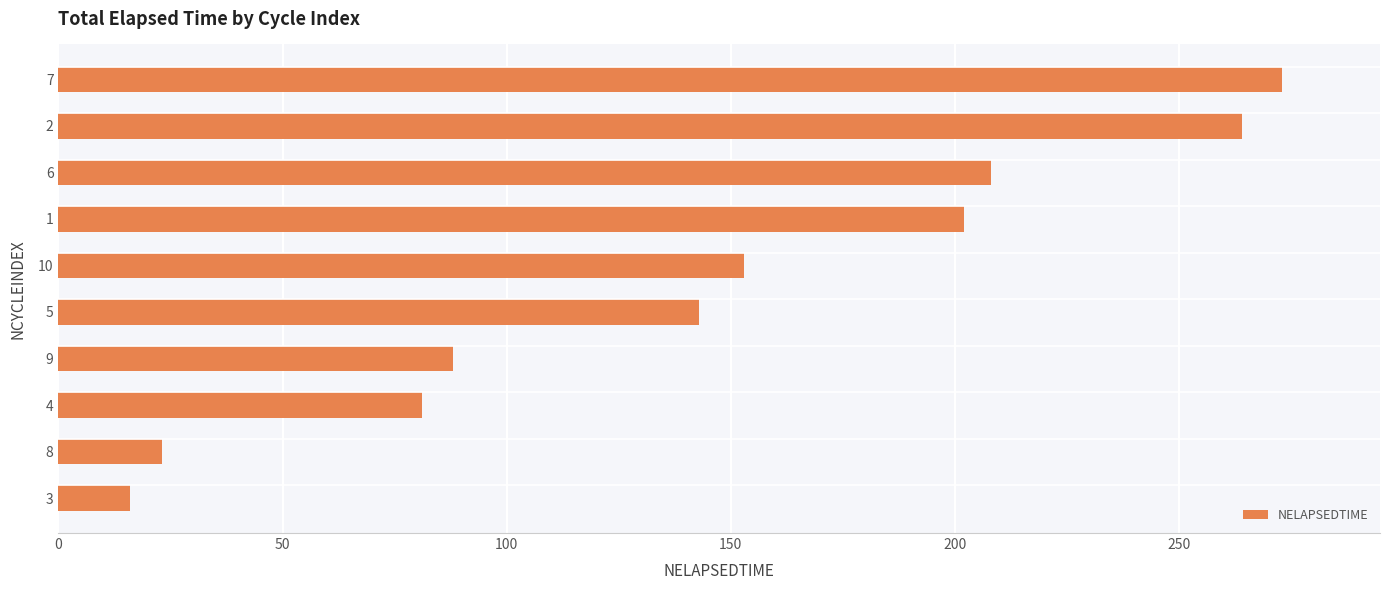

Reading bottom to top, transcribe all the data shown in this chart.

16	23	81	88	143	153	202	208	264	273